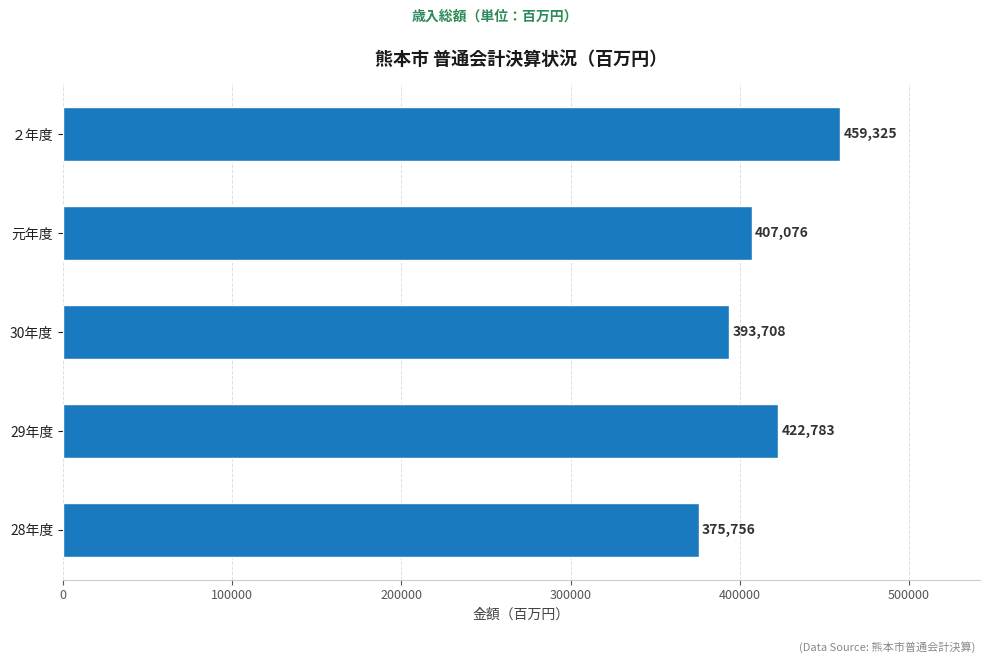

How many series are shown in this chart?

1